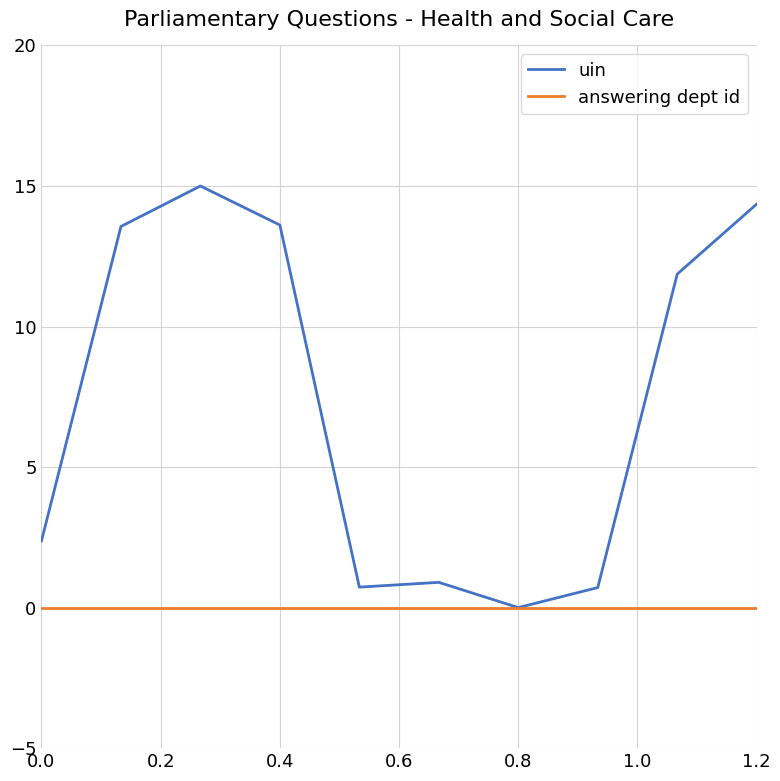

Which series has the largest range (max minus min)?

uin